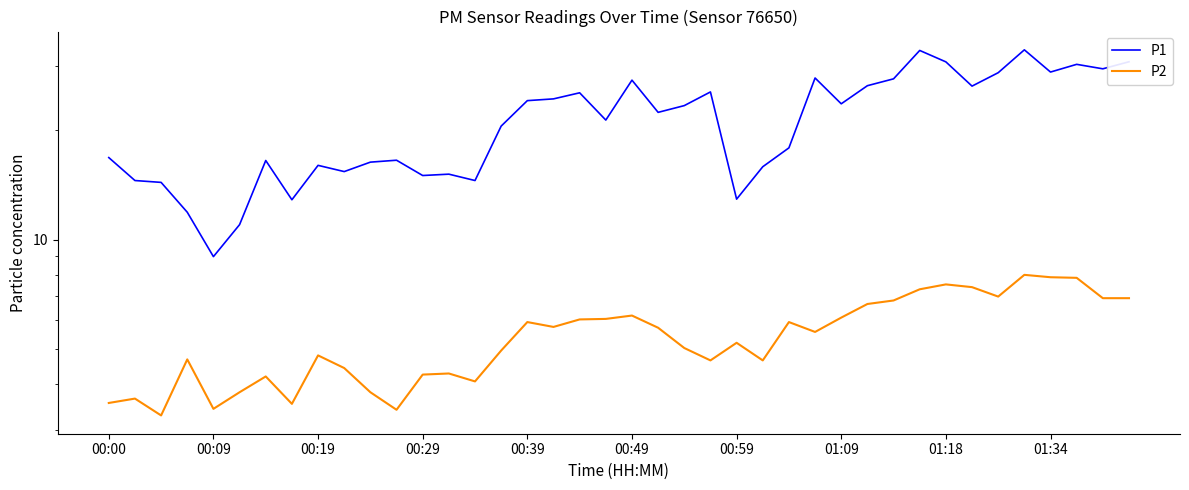

What are all the series names shown in the legend?

P1, P2